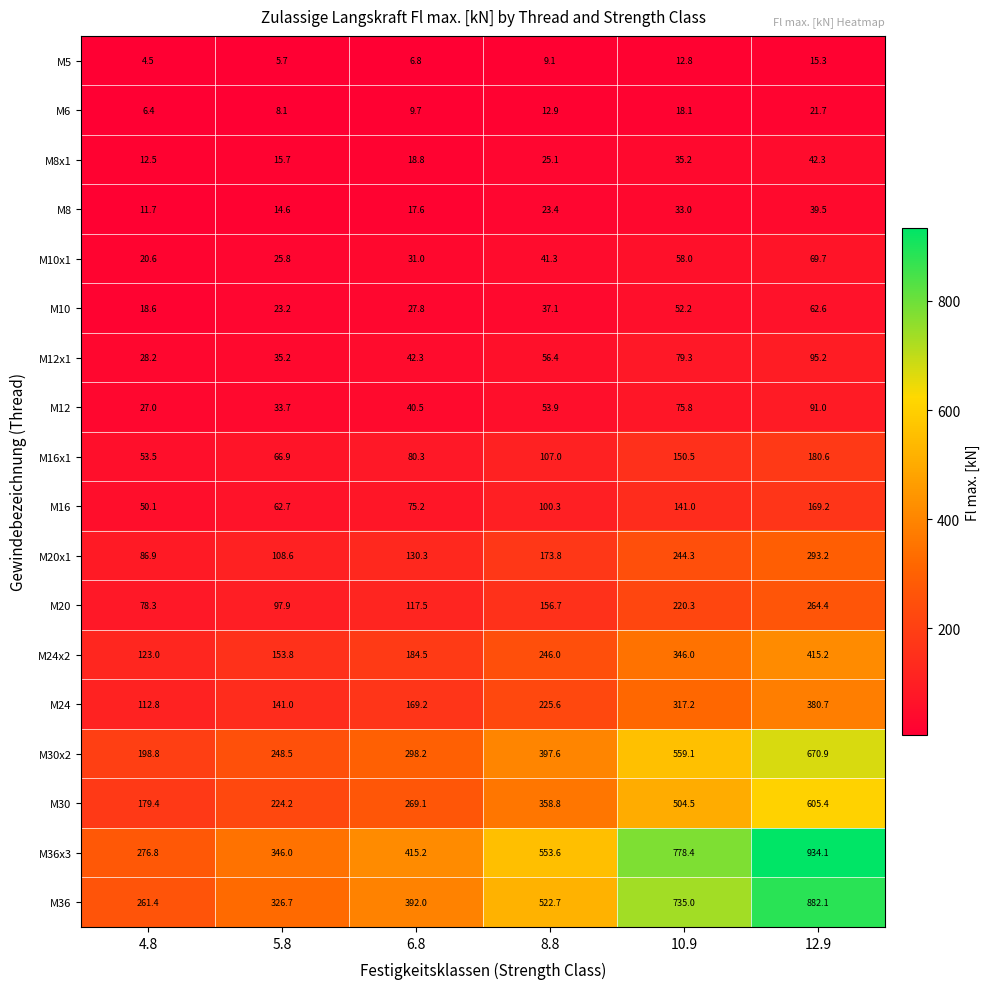

What is the sum of all M10x1 values?

246.4